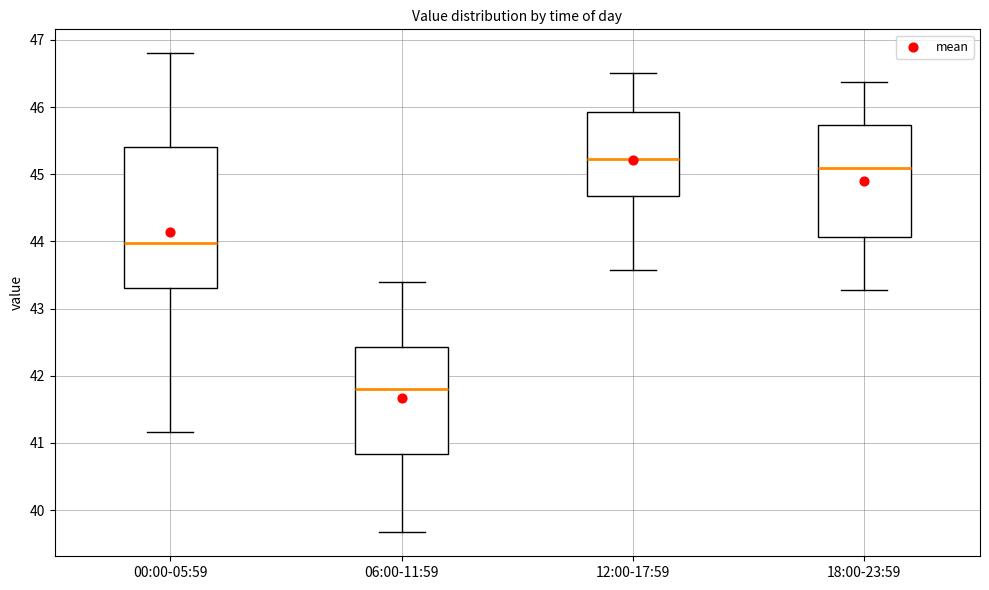

Which box's median line is the lowest?

06:00-11:59